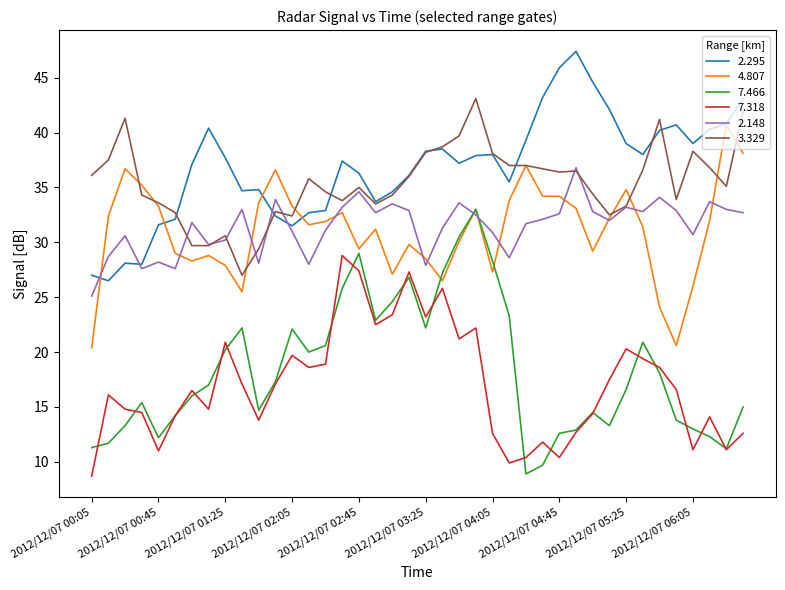

Rank the series by their maximum value, from highest to lowest.

2.295, 3.329, 4.807, 2.148, 7.466, 7.318